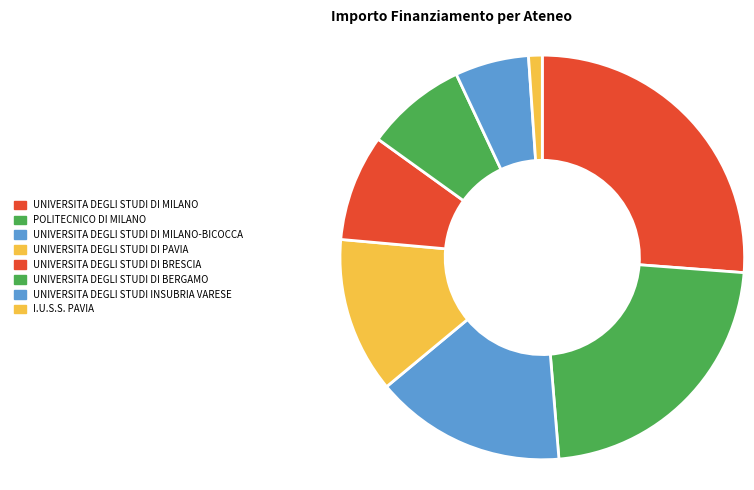

What percentage is NOT represented by UNIVERSITA DEGLI STUDI DI BERGAMO?

91.9%